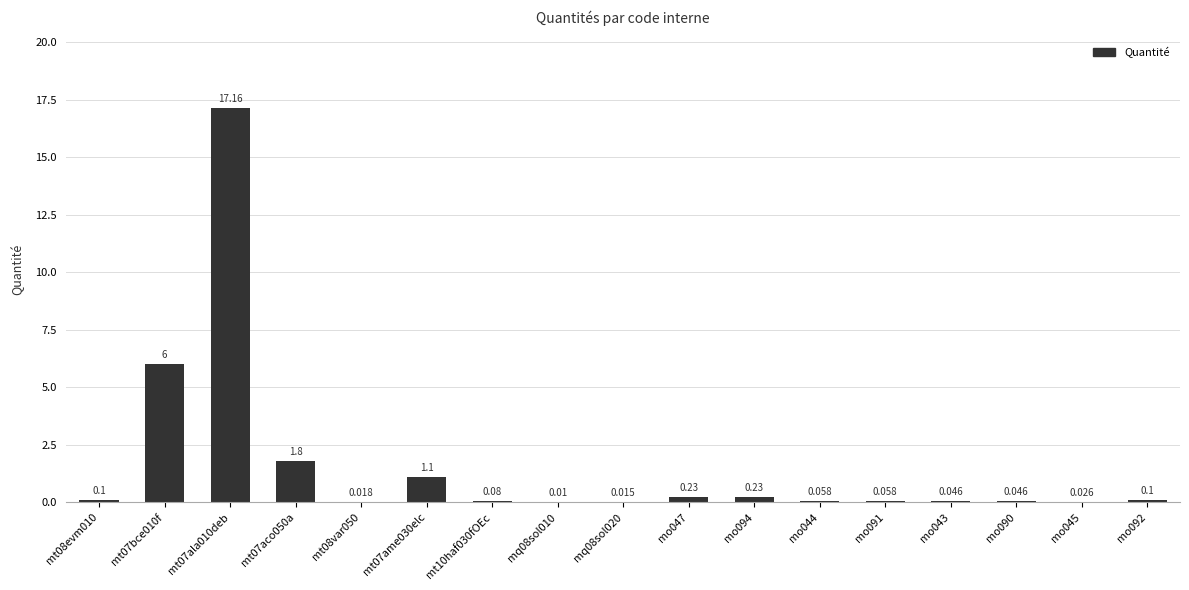

How many categories are shown in the chart?

17